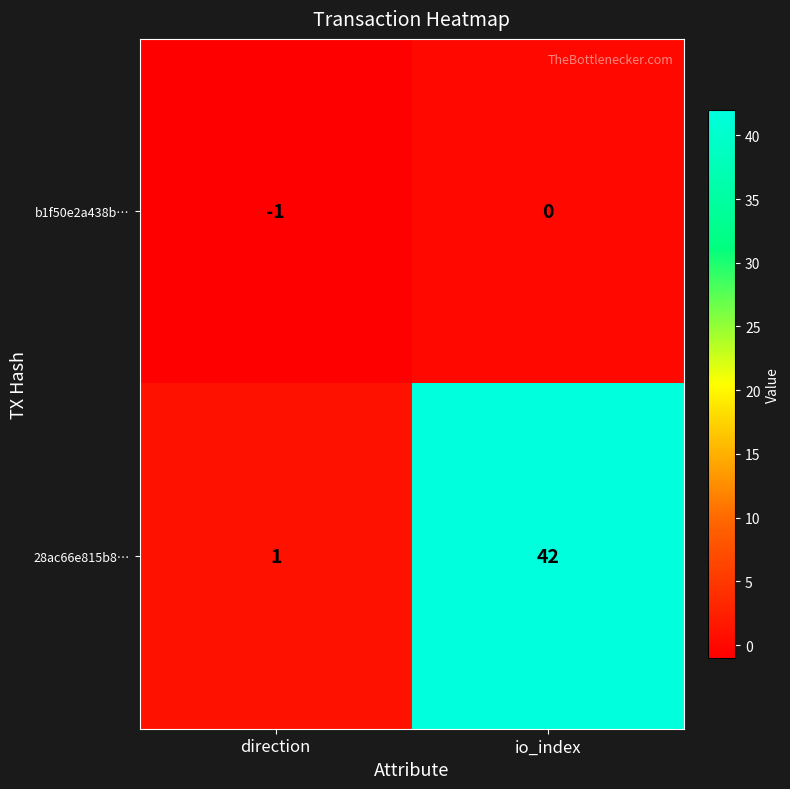

What is the difference between the maximum and minimum values in the 28ac66e815b8… series?

41